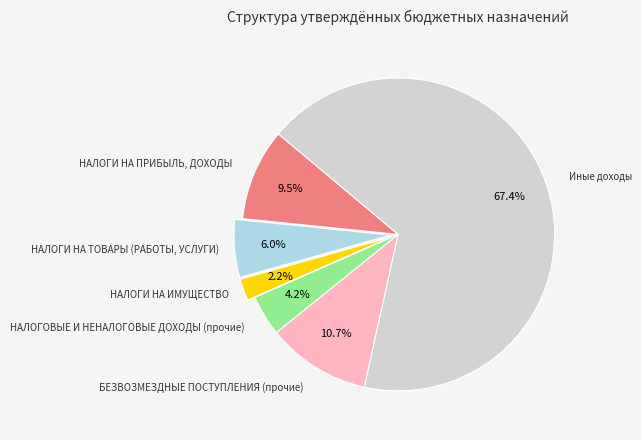

Does any single category account for the majority?

Yes